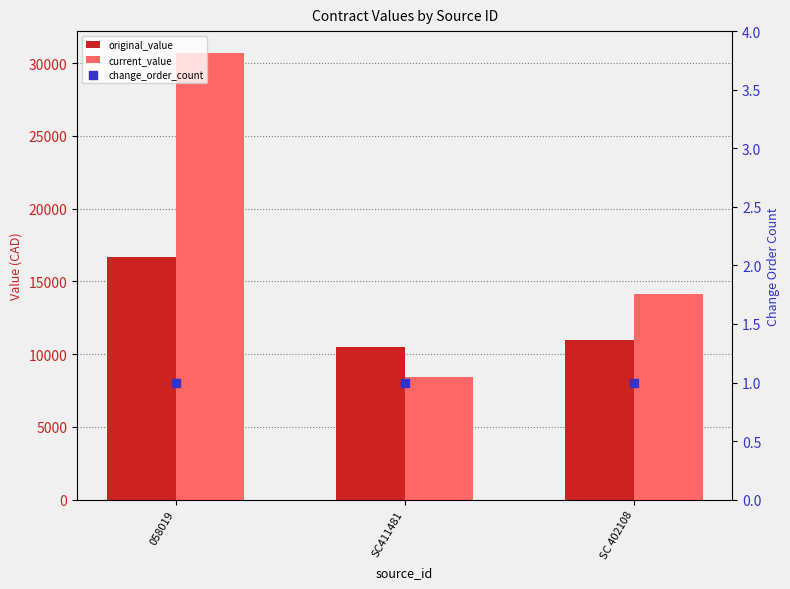

Which series contains the highest Y value?

current_value